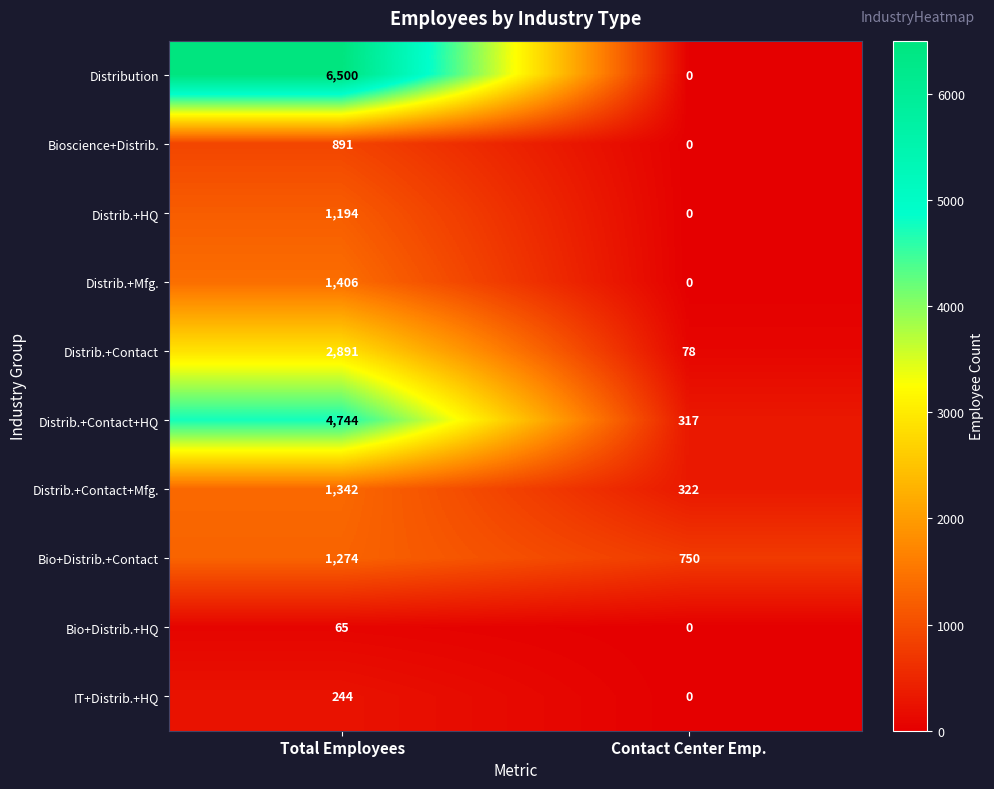

Is it true that Bioscience+Distrib. equals 891 at Total Employees?

True